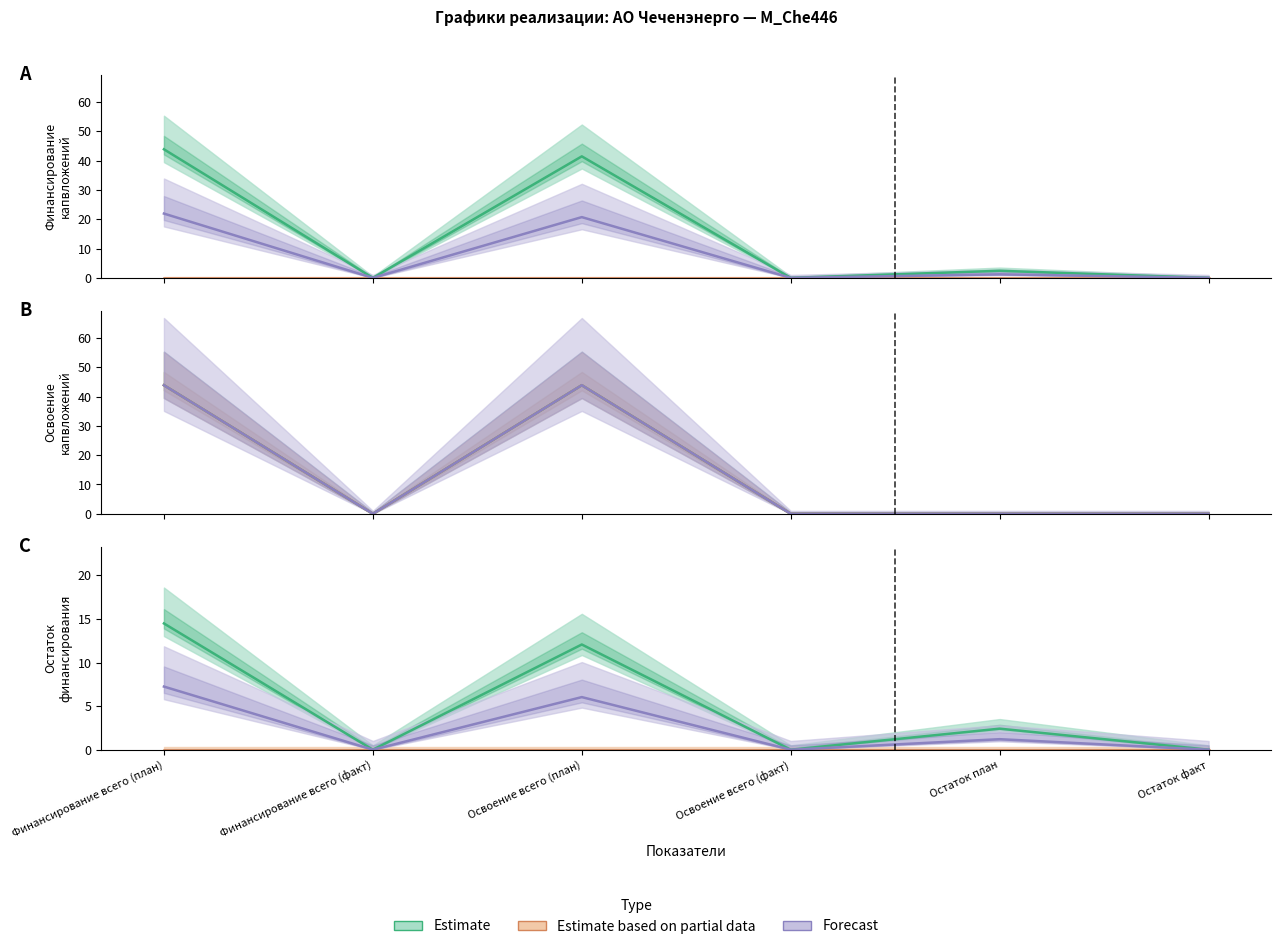

Is this an area chart (filled region under the line)?

No